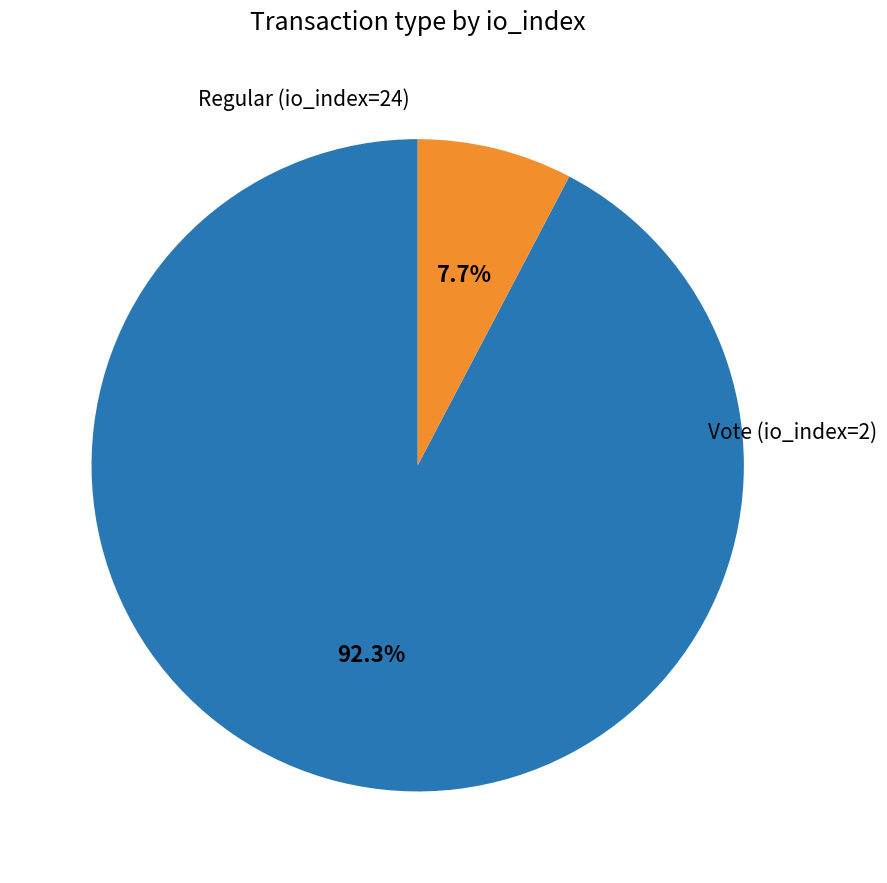

To the nearest percent, what percentage of the pie is Regular (io_index=24)?

92%